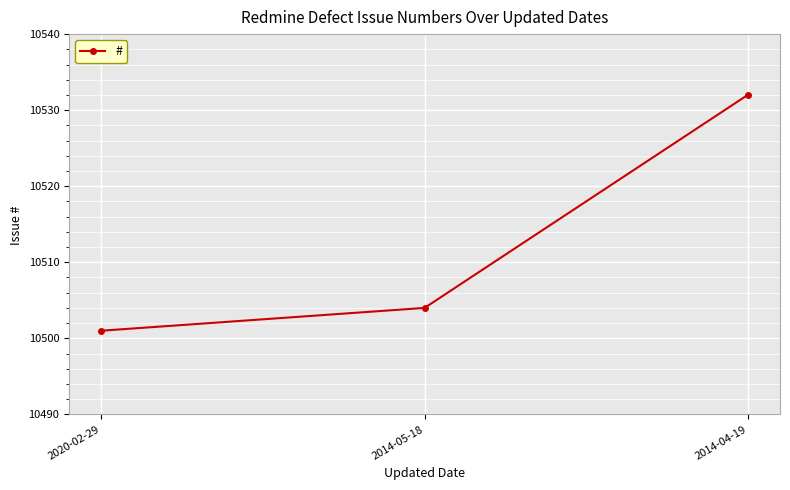

Rank the categories by value from highest to lowest.

2014-04-19, 2014-05-18, 2020-02-29